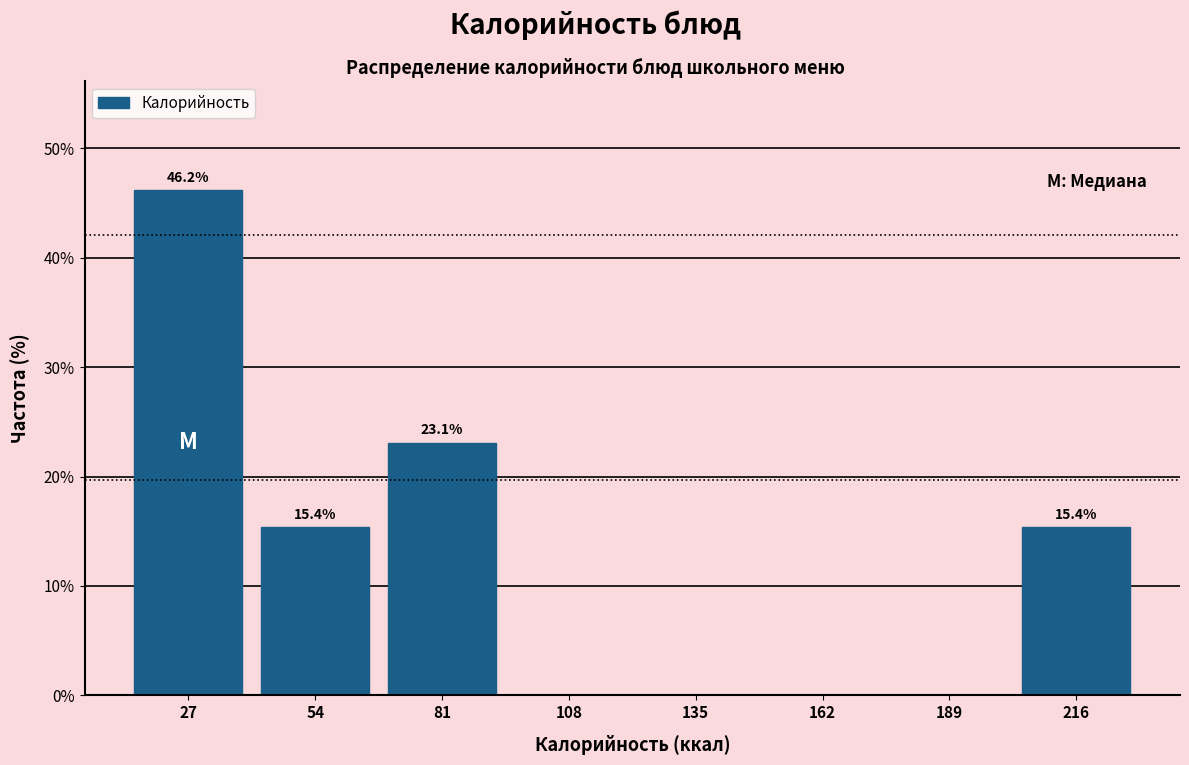

Over which range of the x-axis is the bar tallest?

14 to 41